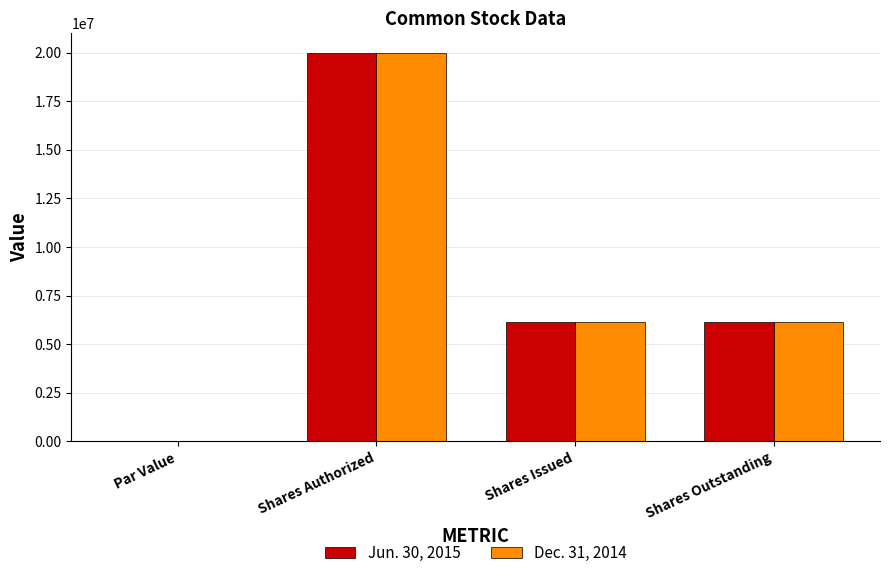

At which label does Jun. 30, 2015 reach its peak?

Shares Authorized